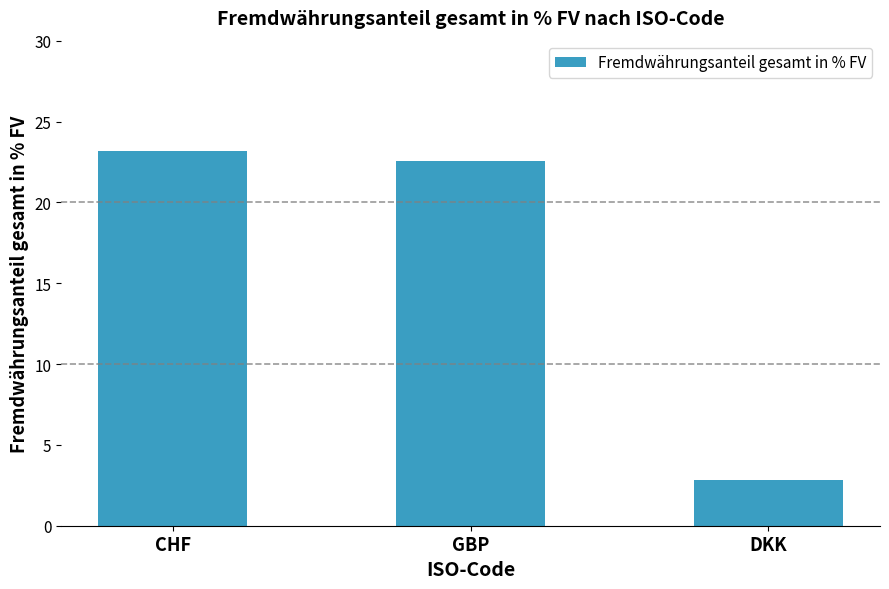

What is the sum of the values at GBP and DKK?

25.4